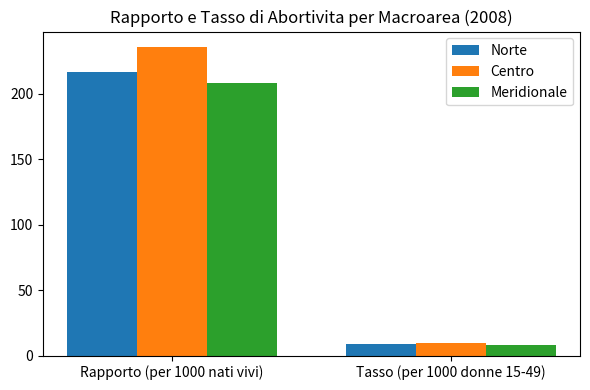

What are all the series names shown in the legend?

Norte, Centro, Meridionale